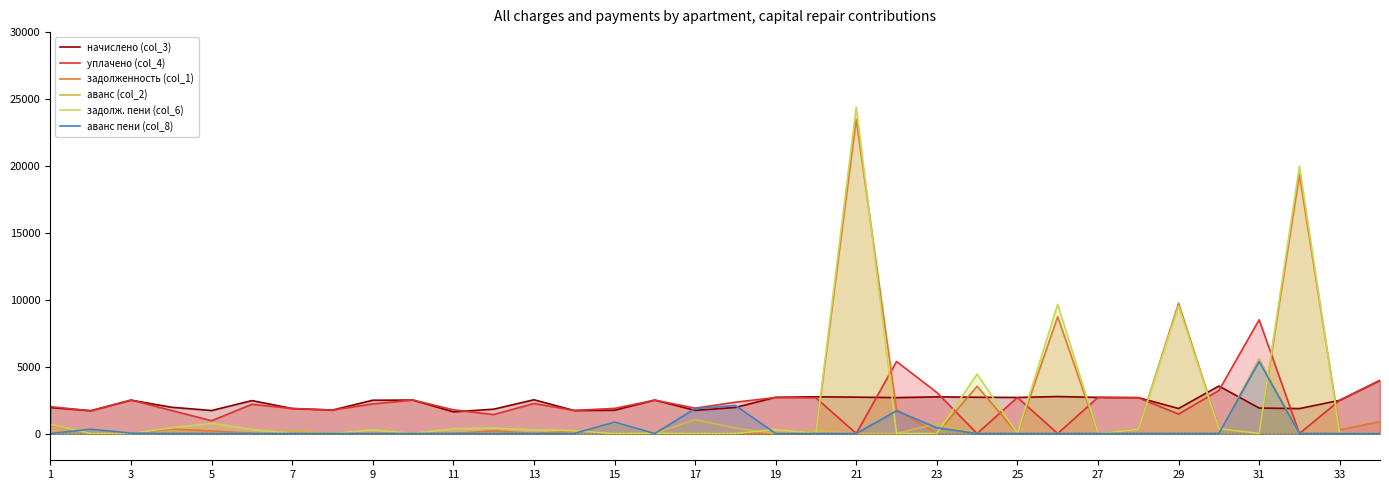

At 19, list the series in order from largest to smallest.

начислено (col_3), уплачено (col_4), задолженность (col_1), аванс (col_2), задолж. пени (col_6), аванс пени (col_8)